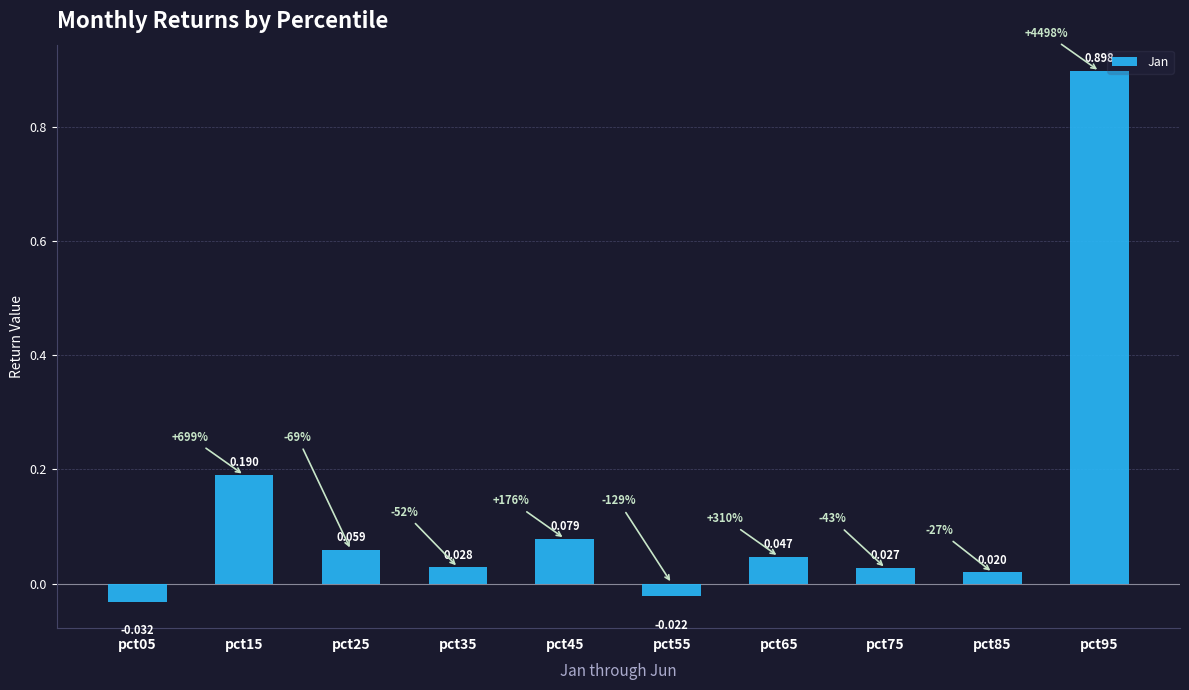

What is the difference between the maximum and minimum values?

0.9